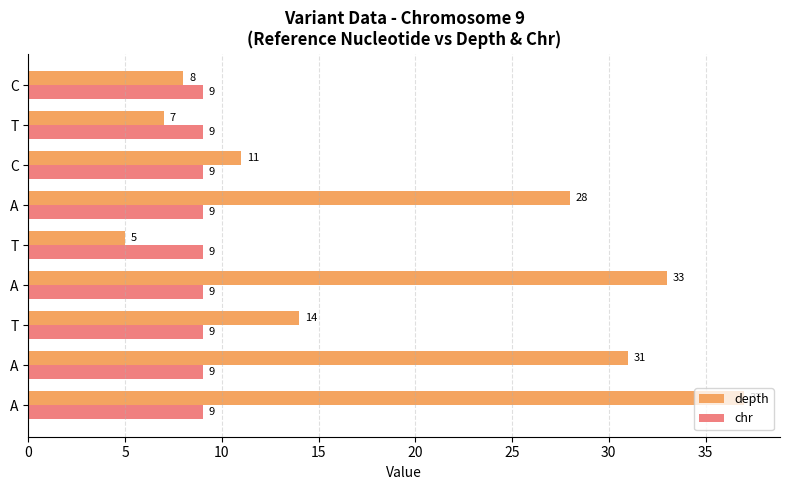

What is the sum of all depth values?

174